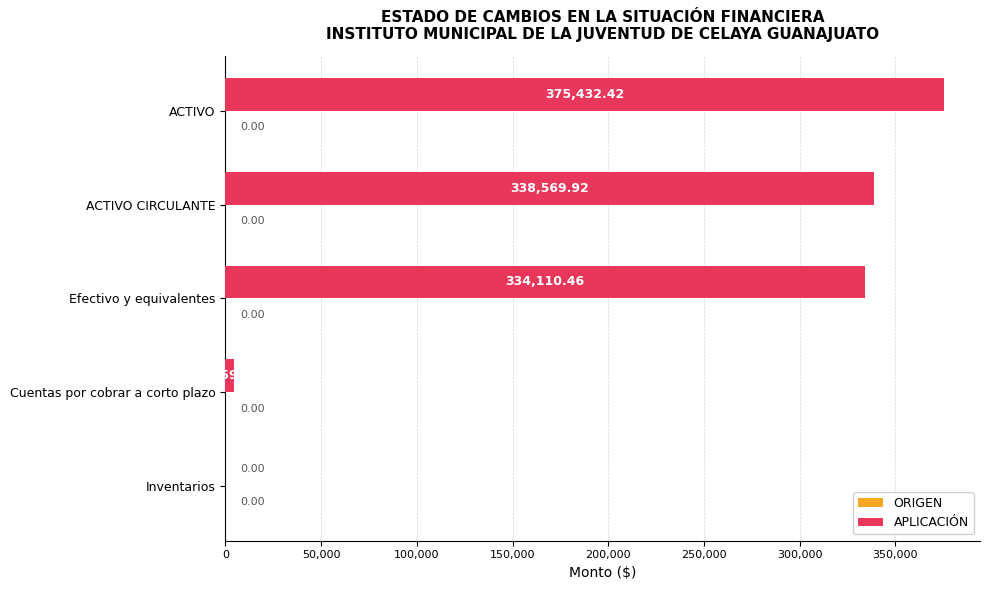

What is the change in value from Cuentas por cobrar a corto plazo to Inventarios?

-4459.5